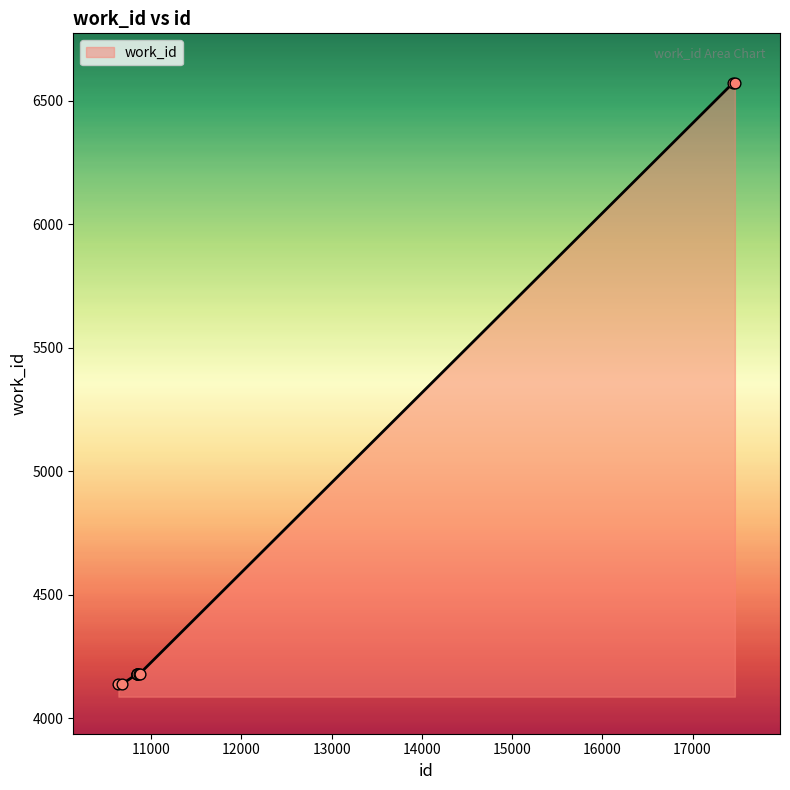

What is the smallest value displayed?

4138